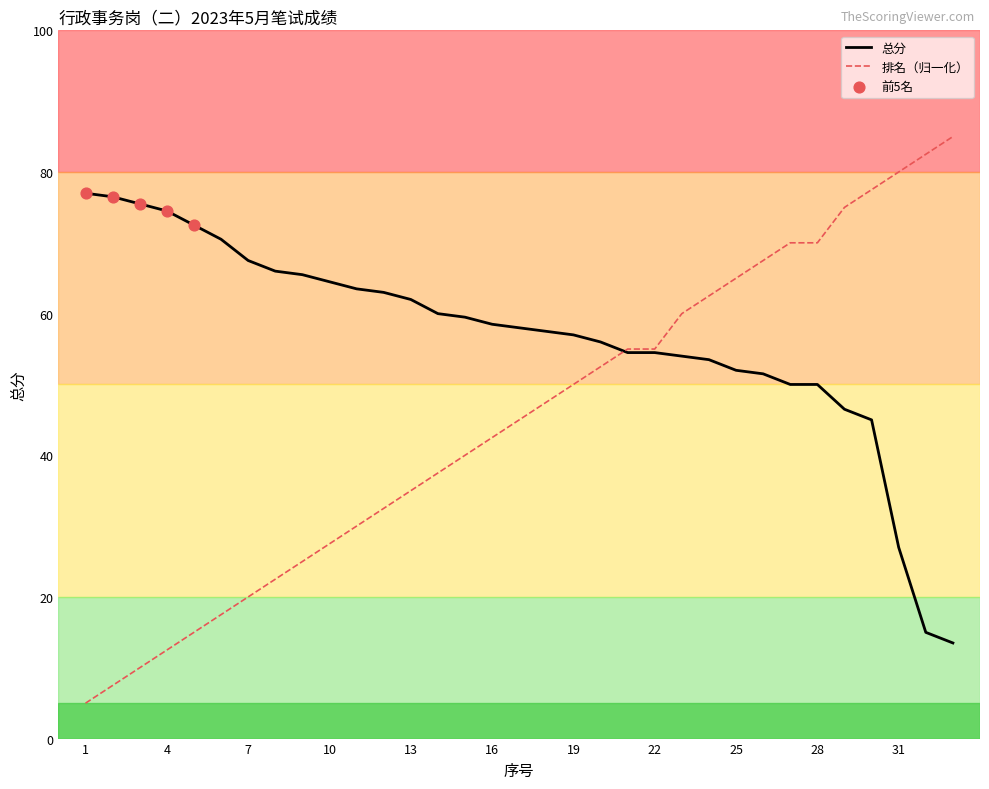

Rank the series by their maximum value, from highest to lowest.

排名（归一化）, 总分